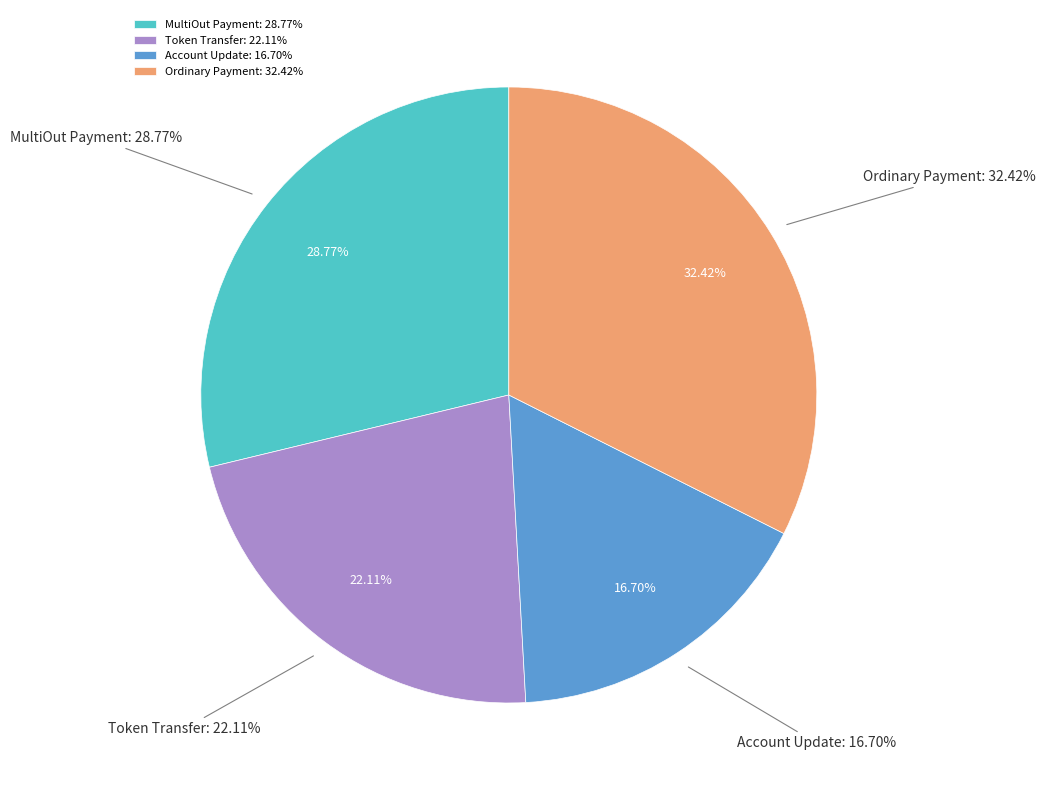

Between Ordinary Payment and Token Transfer, which is larger?

Ordinary Payment